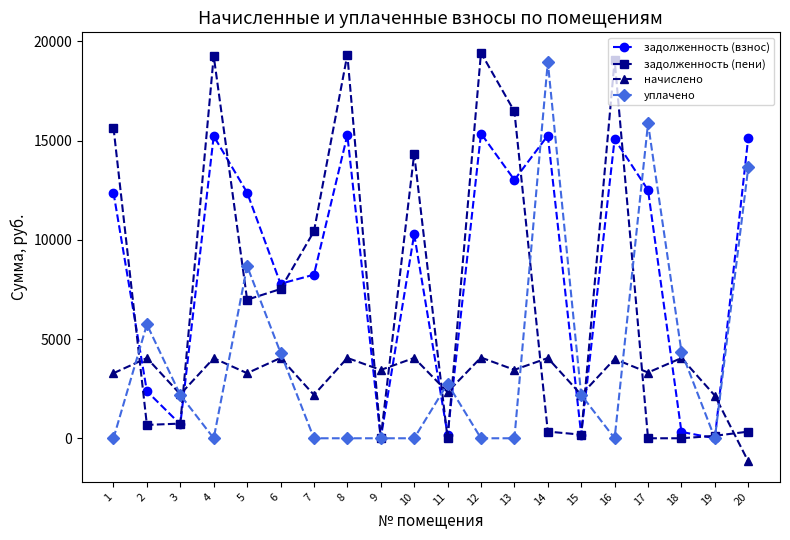

At 7, list the series in order from smallest to largest.

уплачено, начислено, задолженность (взнос), задолженность (пени)